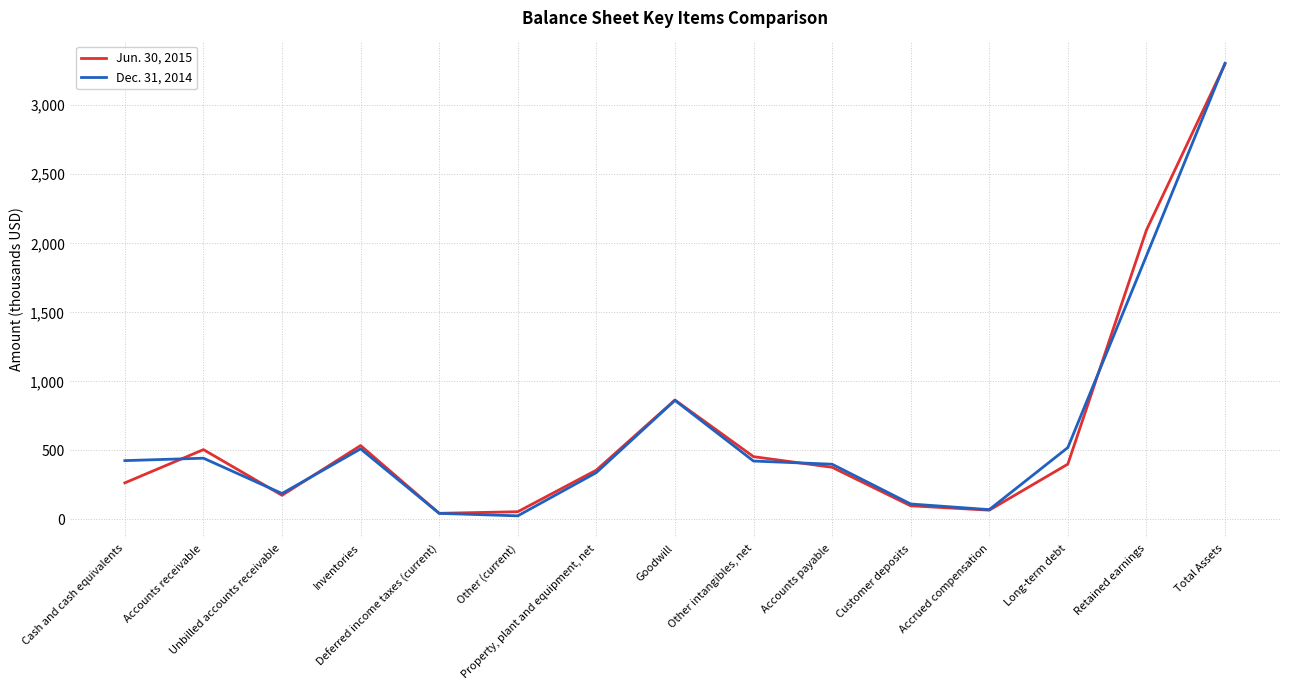

Where does the Jun. 30, 2015 series first go above 377457?

Accounts receivable